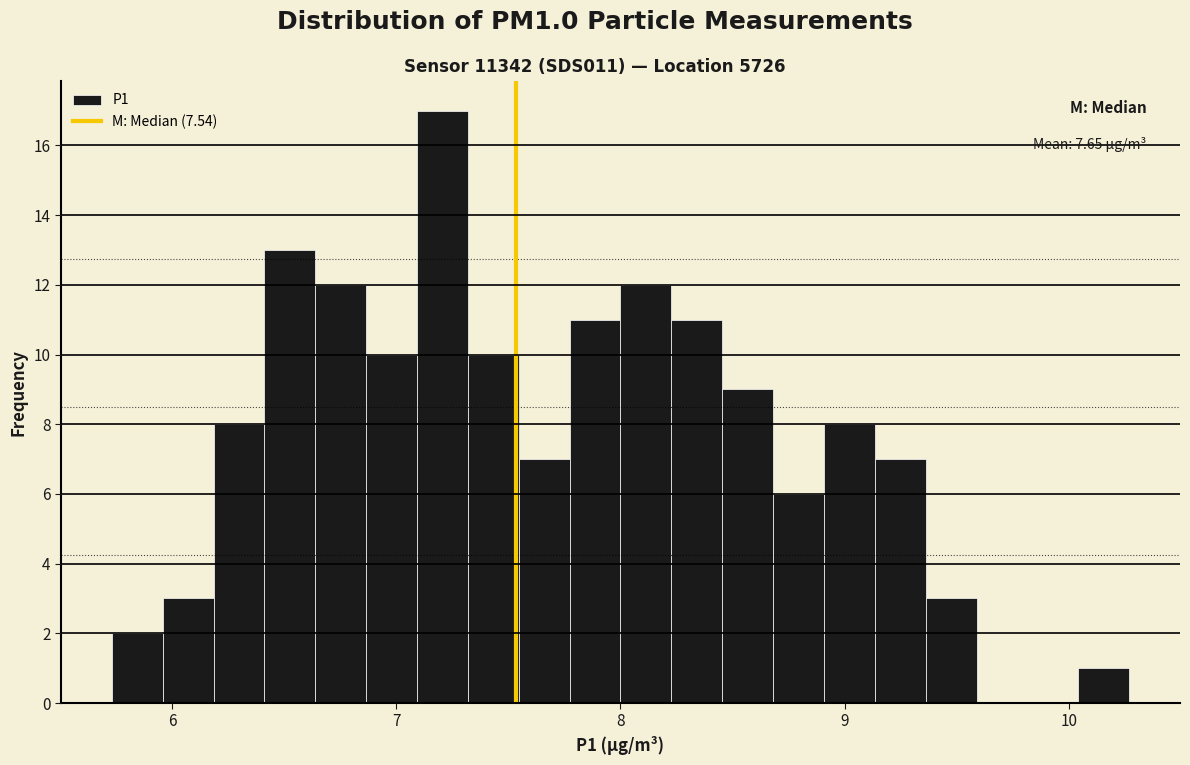

Around what value on the x-axis is the tallest bar? Give the approximate position of its centre, as read against the axis.

7.2